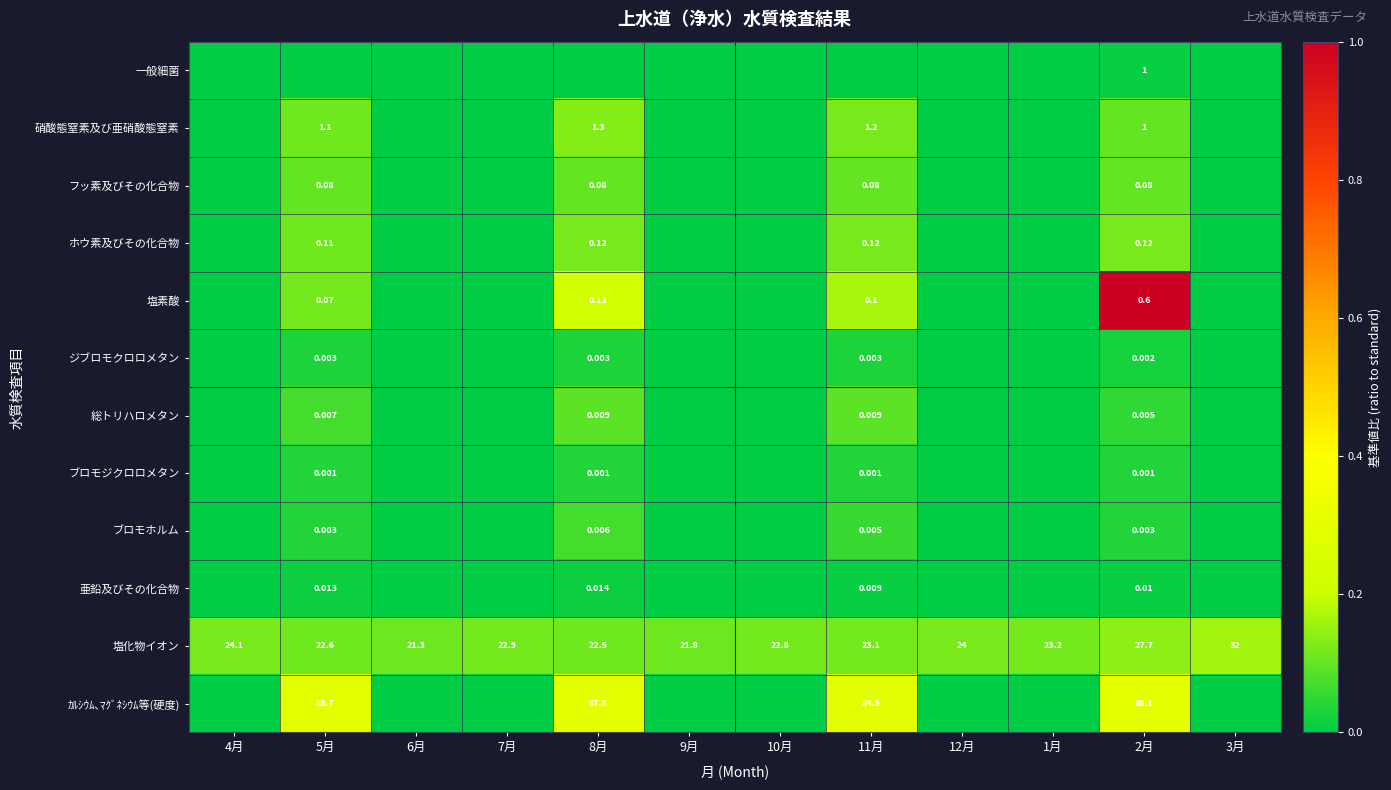

How many values in the ホウ素及びその化合物 series exceed 0?

4